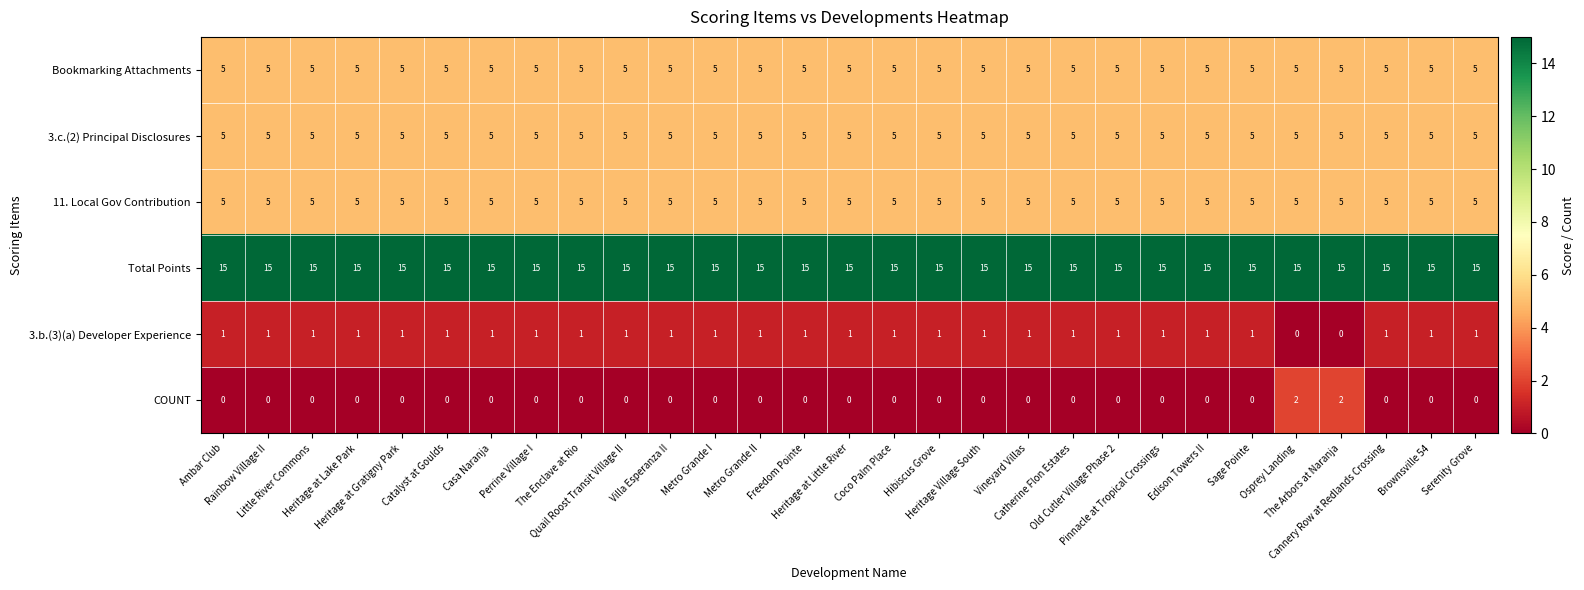

What is the maximum value shown in the chart?

15